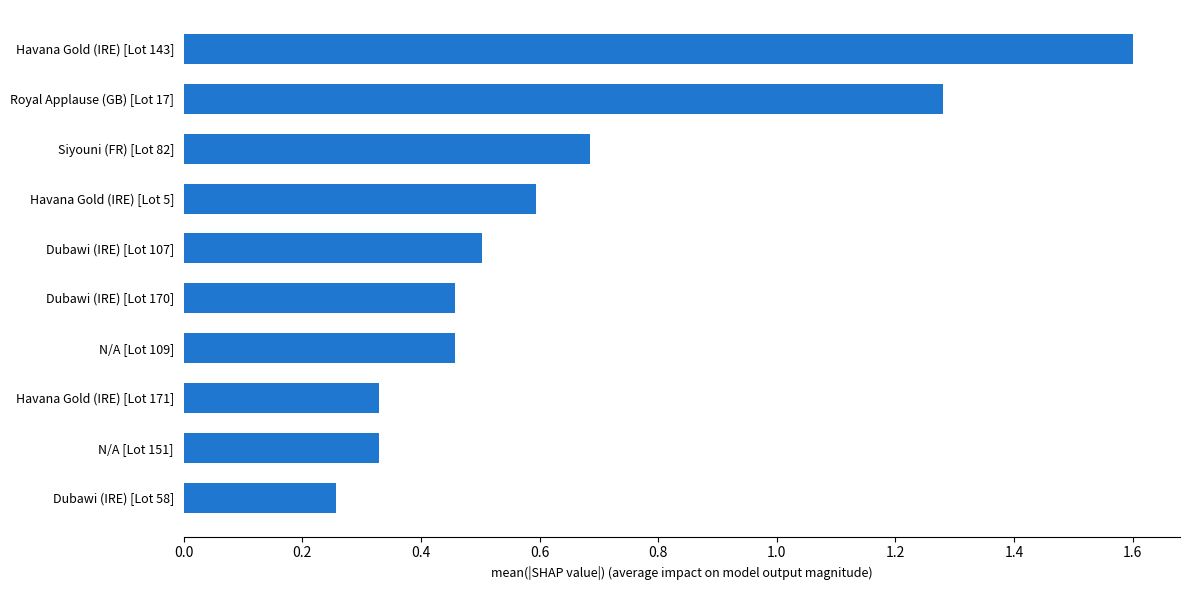

The value at Havana Gold (IRE) [Lot 5] is 0.3. True or false?

False